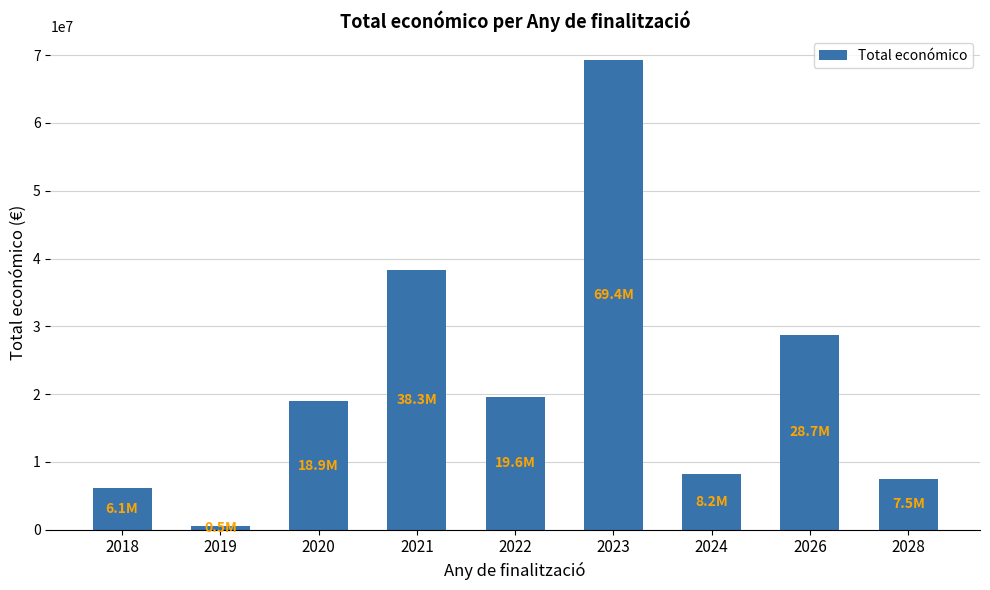

What is the value of the 7th bar from the left?

8179214